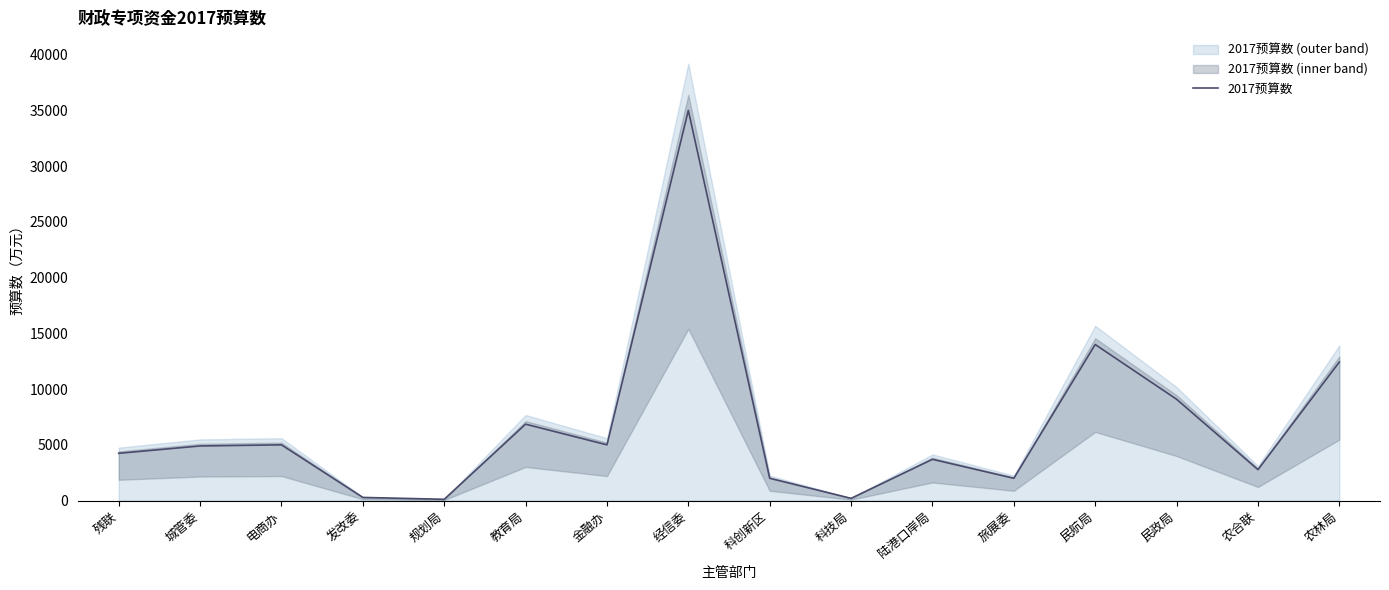

What is the minimum value shown in the chart?

115.0